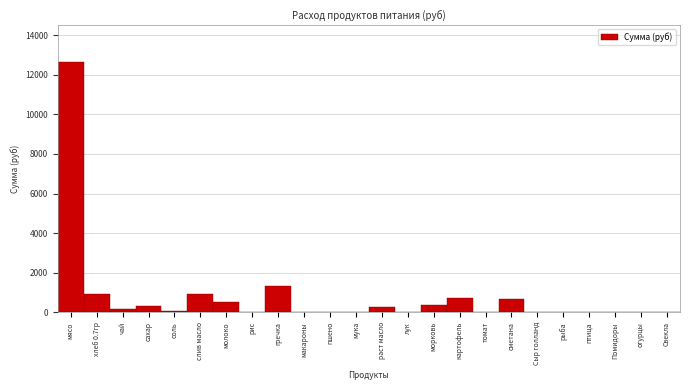

Between молоко and гречка, which is larger?

гречка